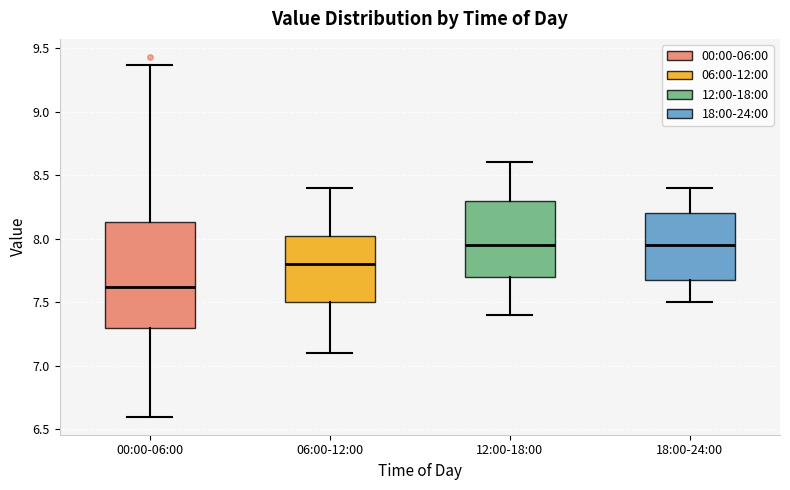

Which box is the tallest, from its lower edge to its upper edge?

00:00-06:00